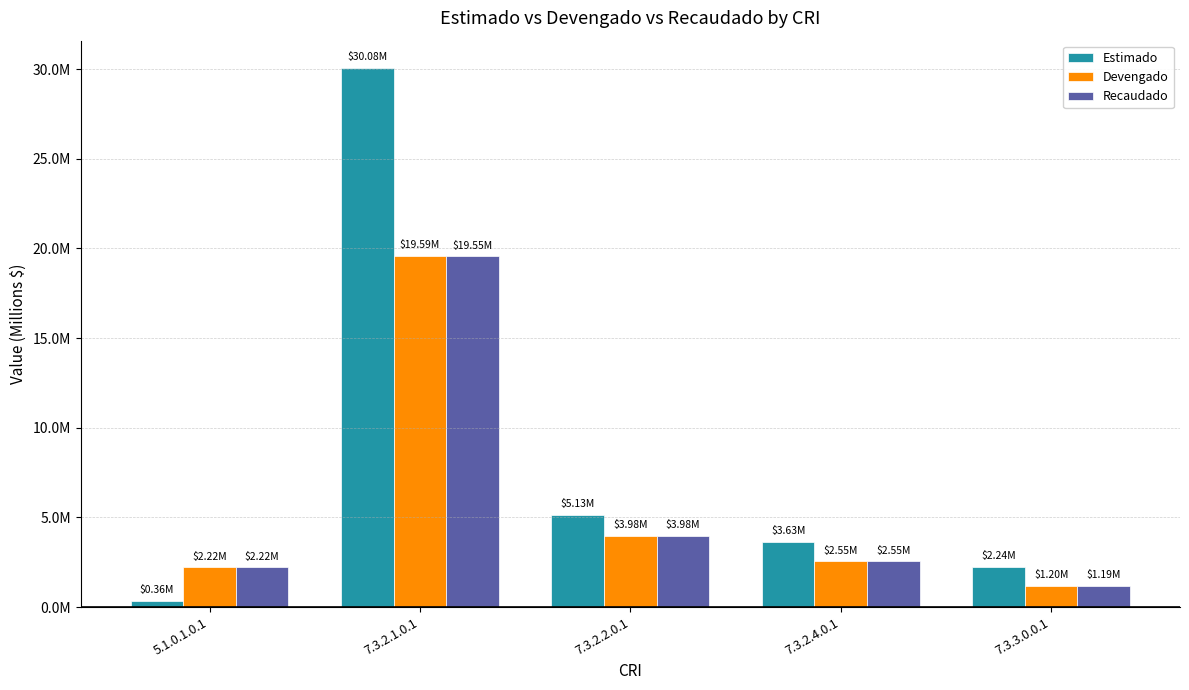

Does the chart contain any negative values?

No